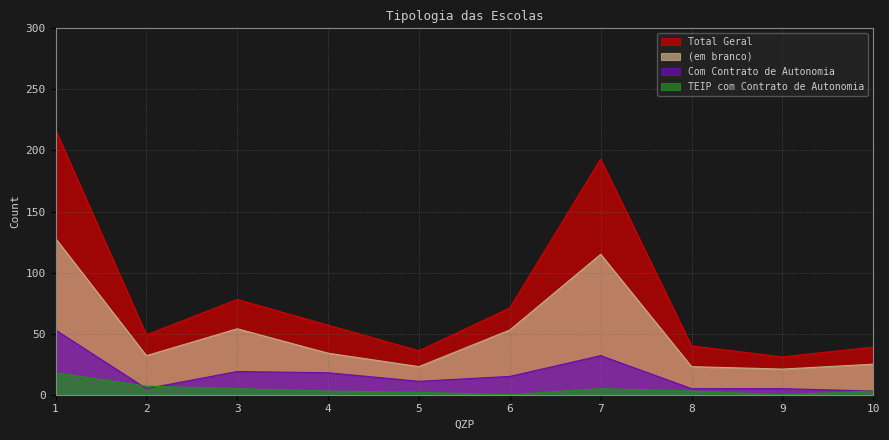

What is the sum of all (em branco) values?

508